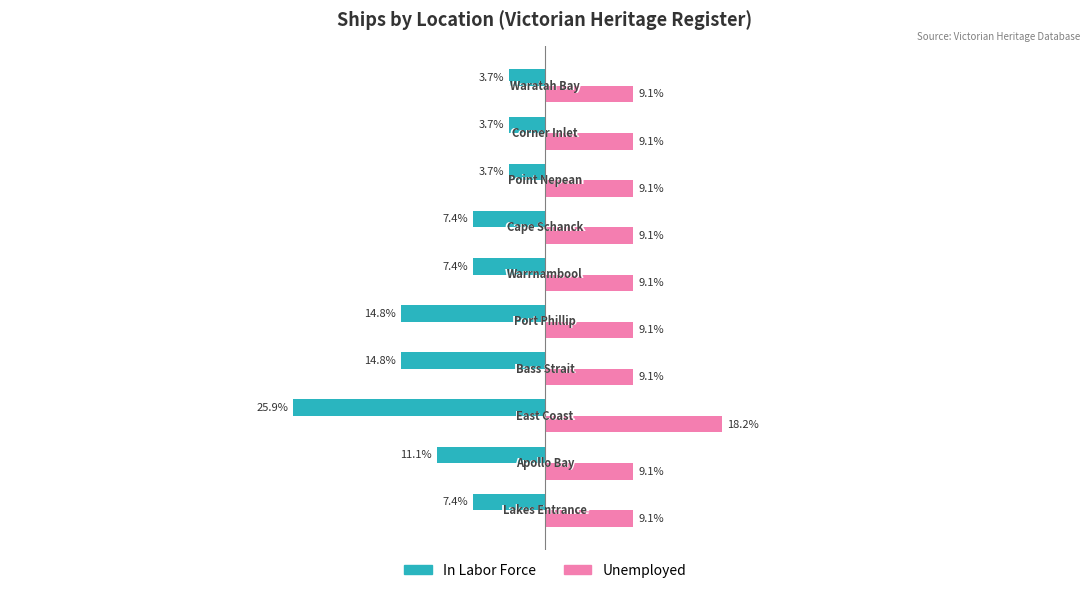

Which series has the largest total across all categories?

Unemployed